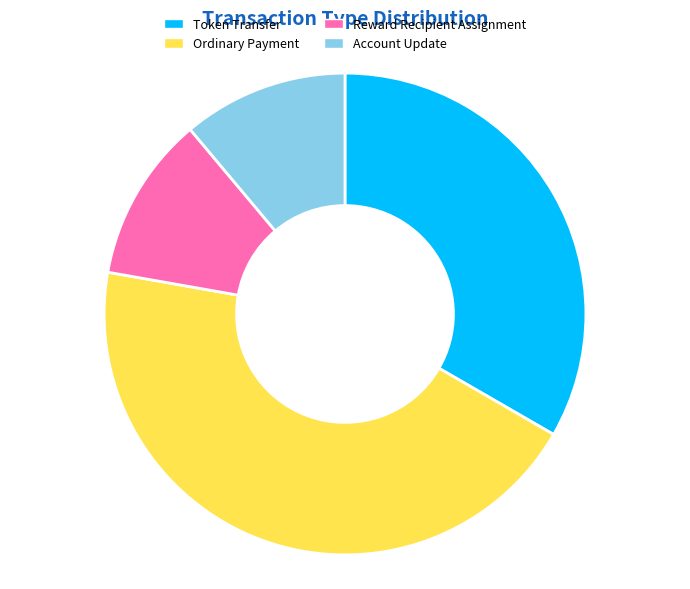

Does Reward Recipient Assignment account for over 50% of the chart?

No